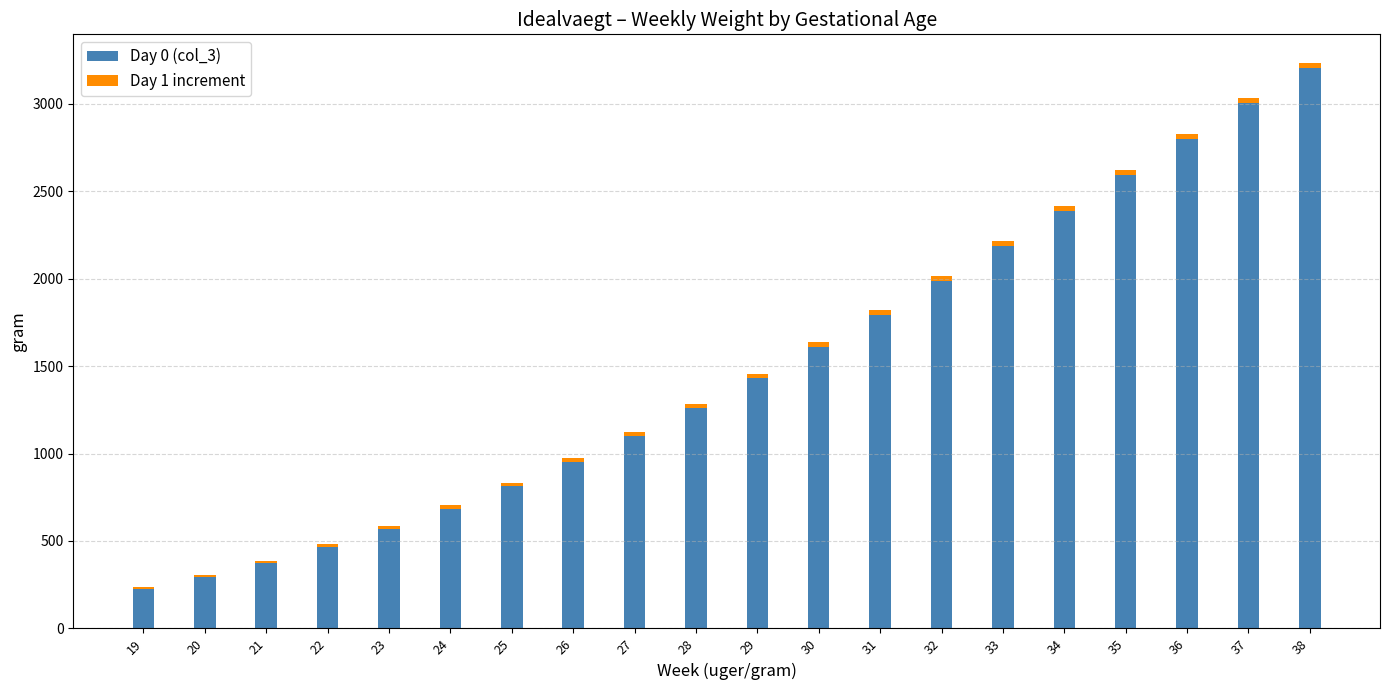

At which category is the sum across all series the highest?

38